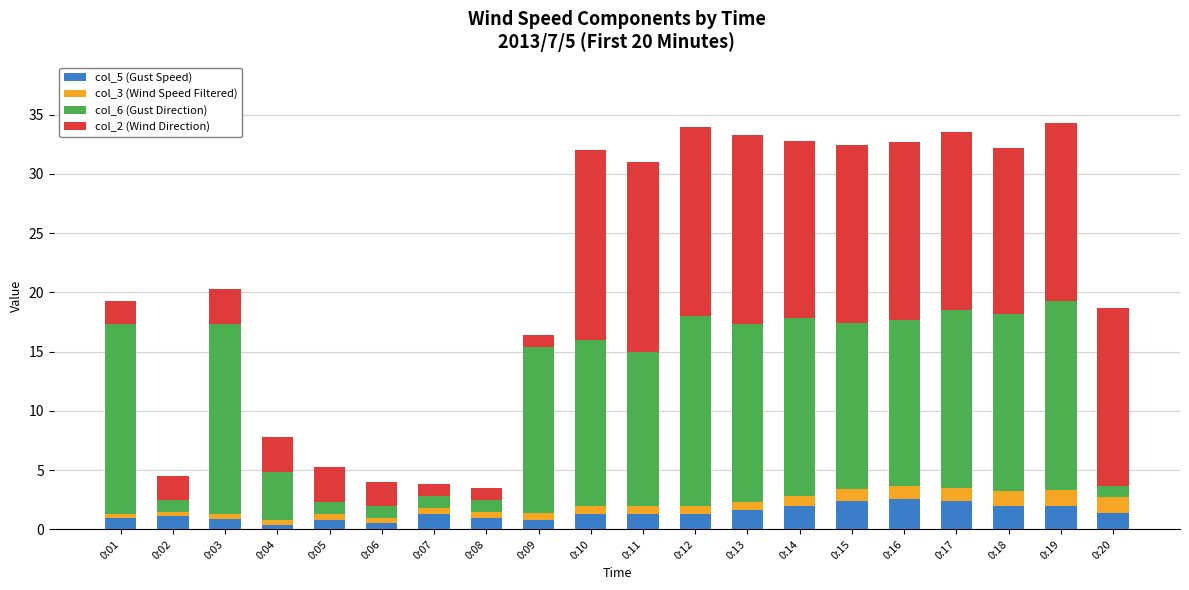

What is the total value across all series at 0:18?

32.2